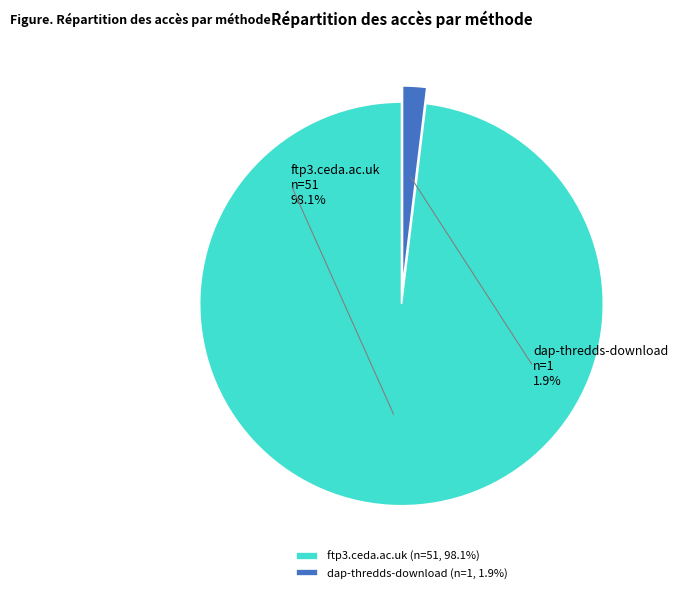

To the nearest percent, what is the difference between the largest and smallest slice percentages?

96%